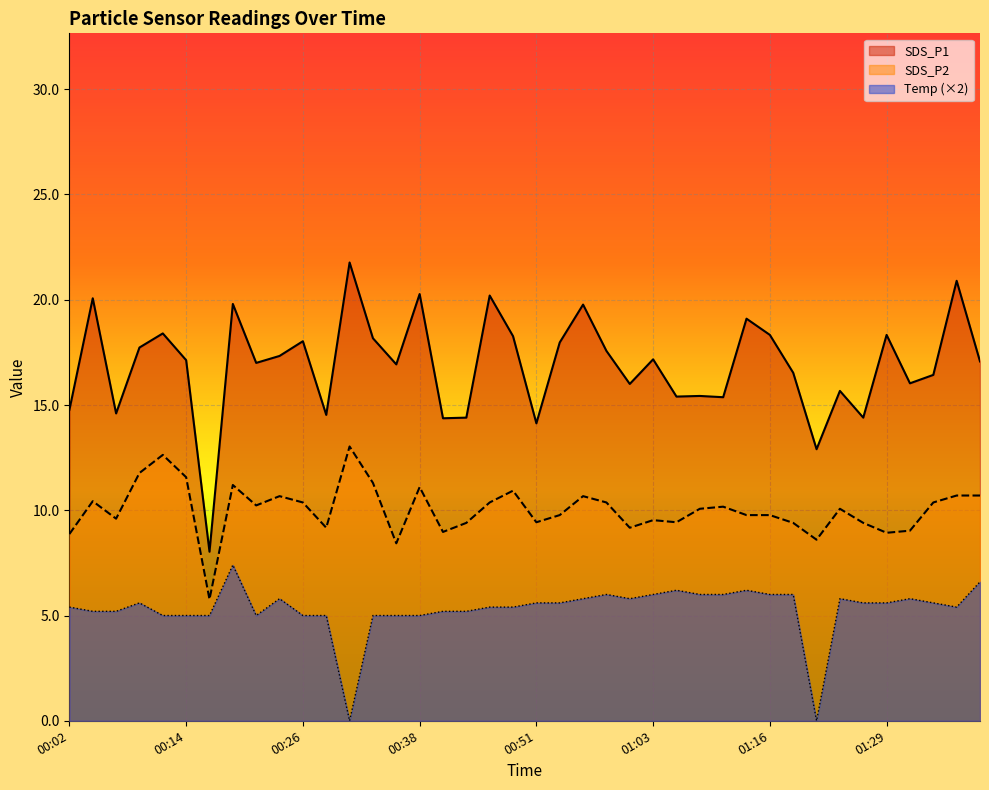

What is the maximum value shown in the chart?

21.8